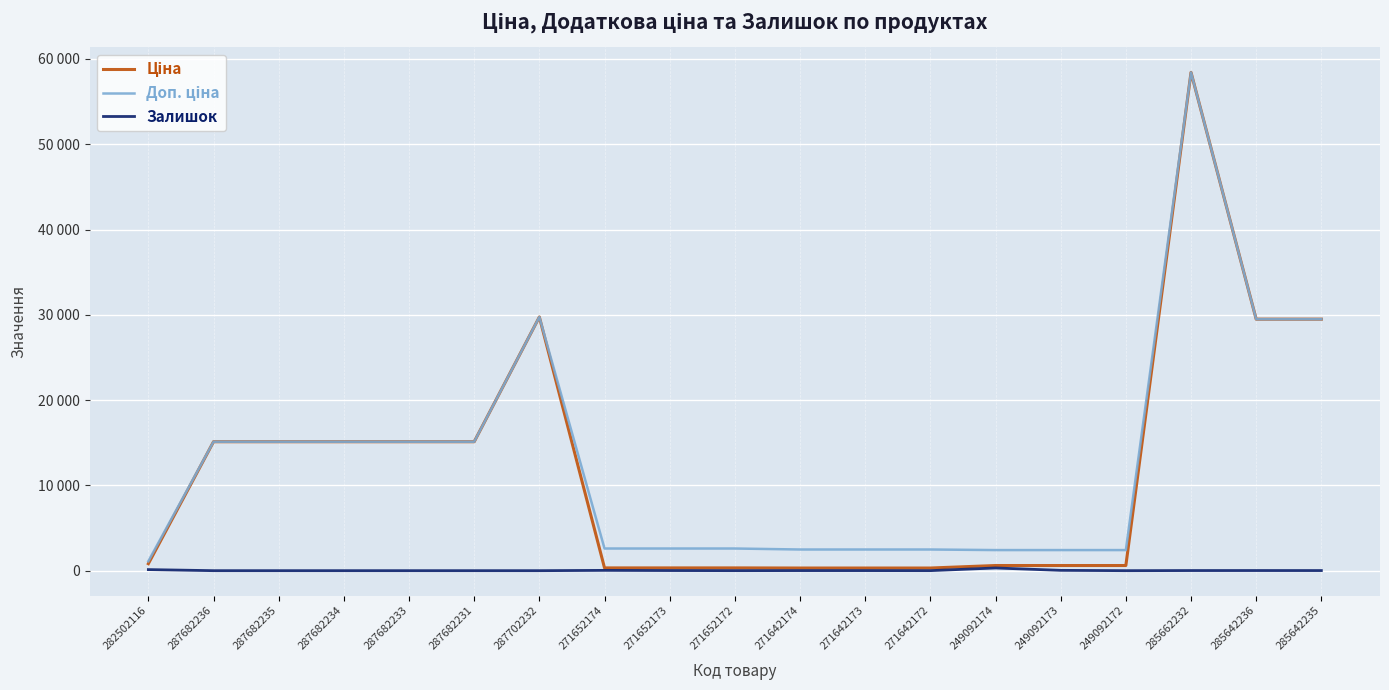

Is this an area chart (filled region under the line)?

No